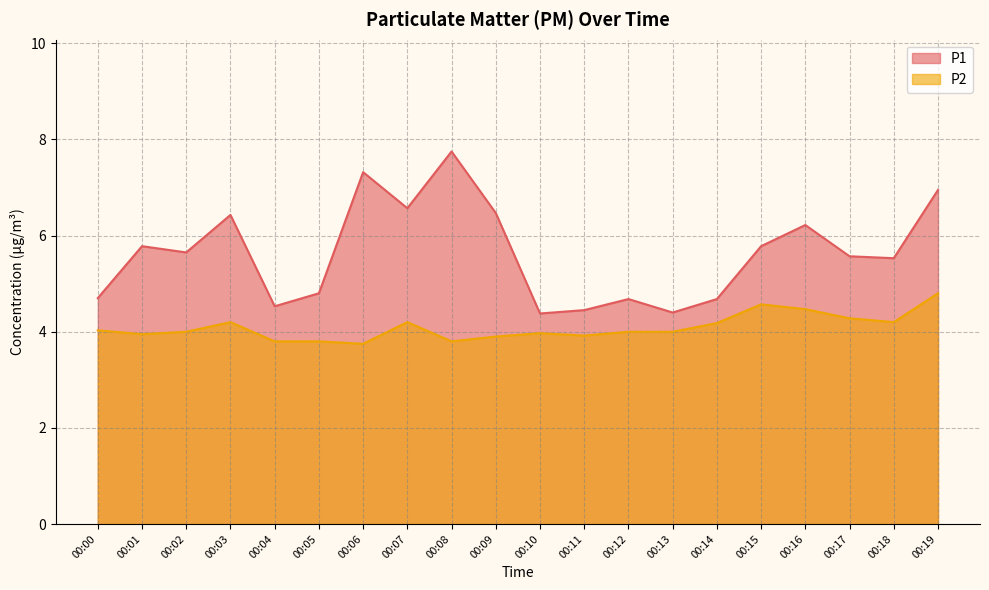

What is the difference between the maximum and minimum values in the P1 series?

3.4